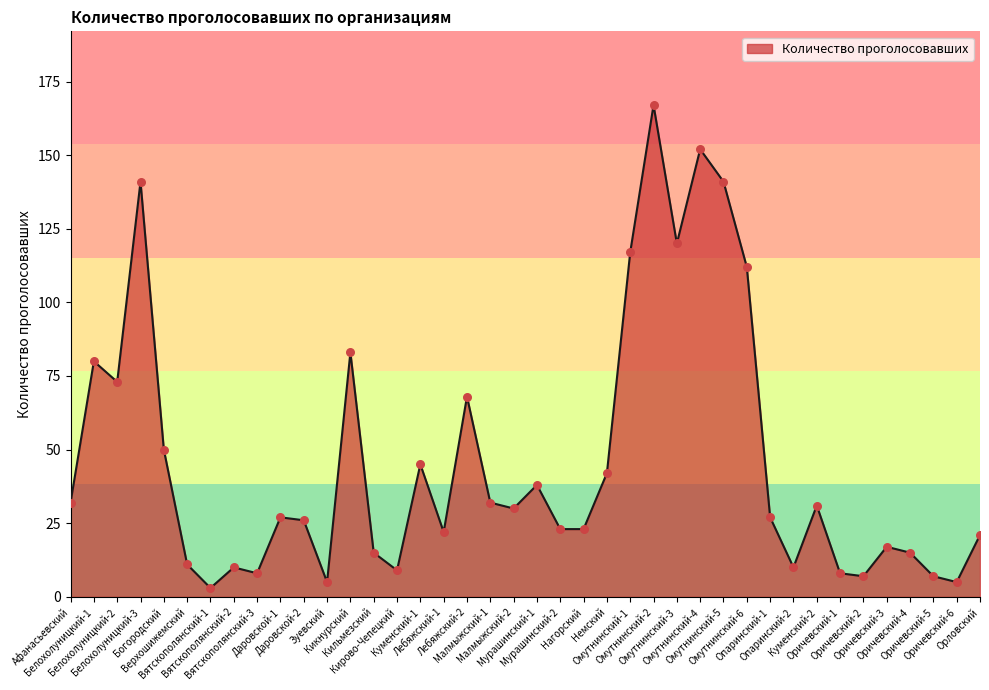

What is the change in value from Вятскополянский-3 to Оричевский-5?

-1